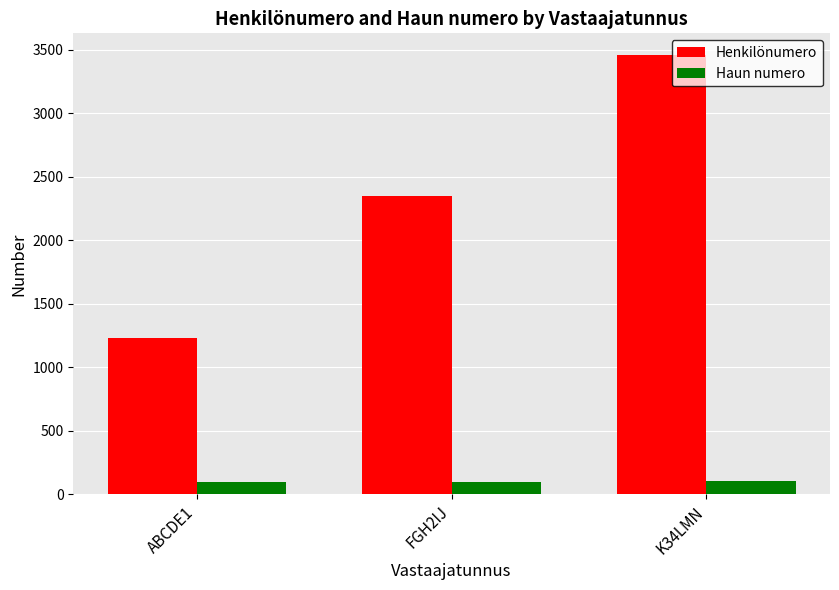

True or false: Henkilönumero has a value of 2016 at K34LMN.

False